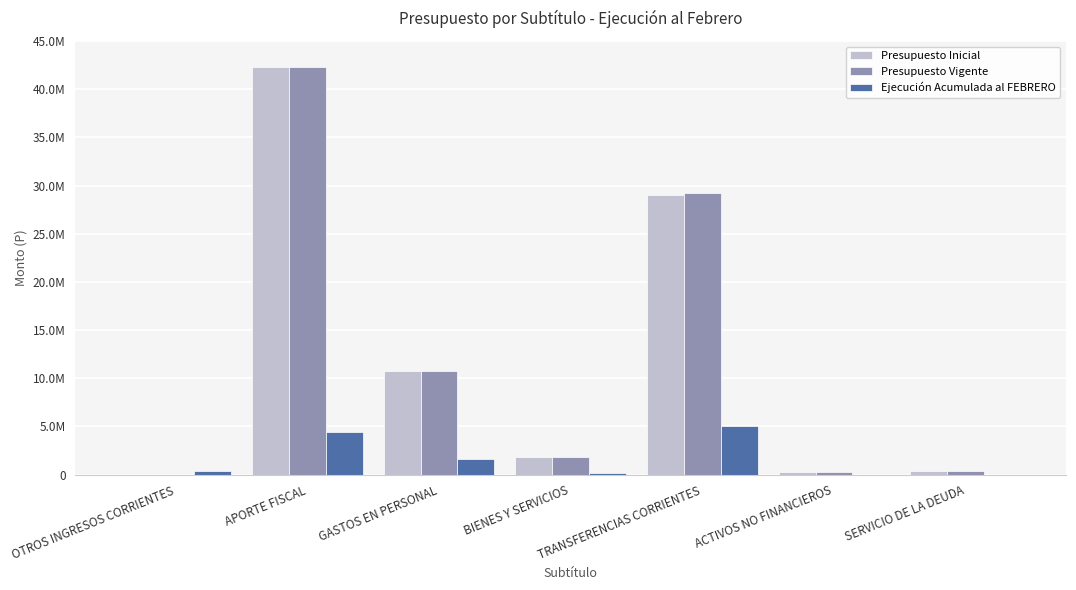

Rank the series at TRANSFERENCIAS CORRIENTES from lowest to highest value.

Ejecución Acumulada al FEBRERO, Presupuesto Inicial, Presupuesto Vigente